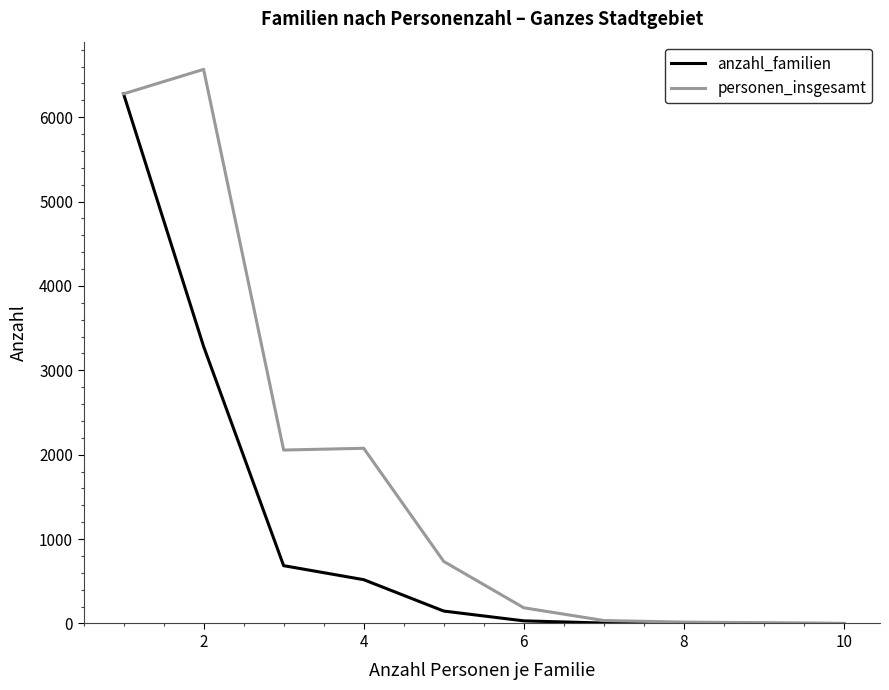

What is the highest value of the personen_insgesamt series?

6566